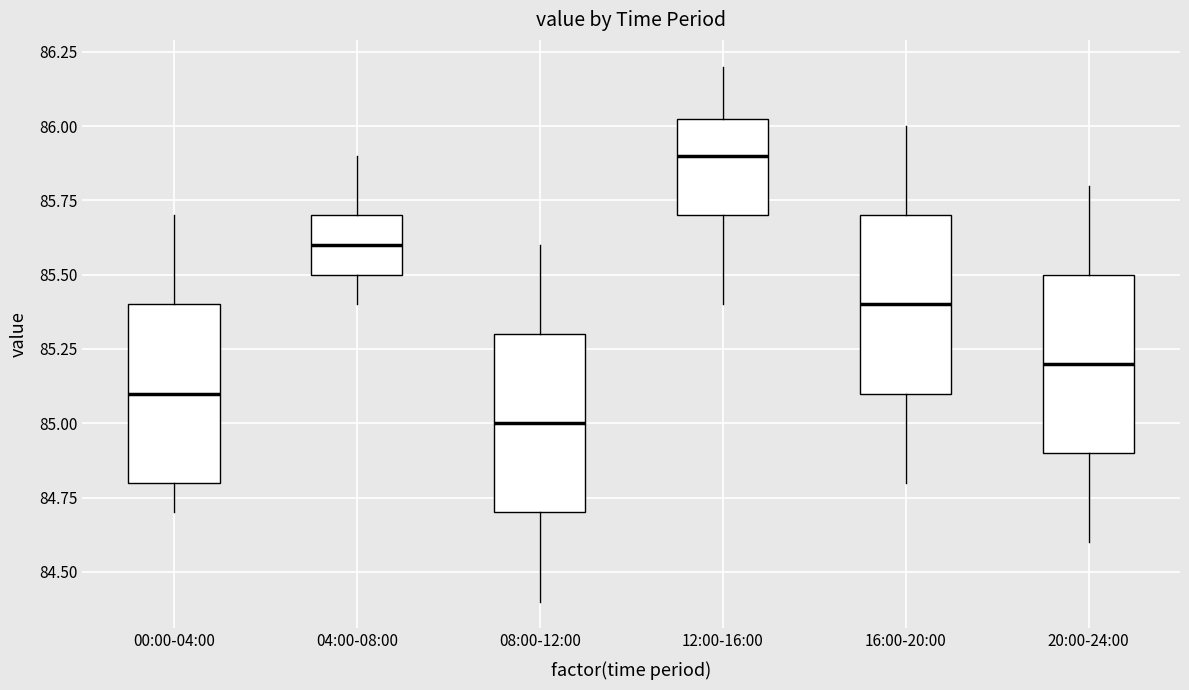

Reading left to right, read every box against the y-axis: the position of its median line, the range the box covers, and the ends of its whiskers. The values are not printed on the chart, so give them approximately, as read against the axis.

00:00-04:00: median 85.10, box 84.80 to 85.40, whiskers 84.70 to 85.70
04:00-08:00: median 85.60, box 85.50 to 85.70, whiskers 85.40 to 85.90
08:00-12:00: median 85.00, box 84.70 to 85.30, whiskers 84.40 to 85.60
12:00-16:00: median 85.90, box 85.70 to 86.05, whiskers 85.40 to 86.20
16:00-20:00: median 85.40, box 85.10 to 85.70, whiskers 84.80 to 86.00
20:00-24:00: median 85.20, box 84.90 to 85.50, whiskers 84.60 to 85.80